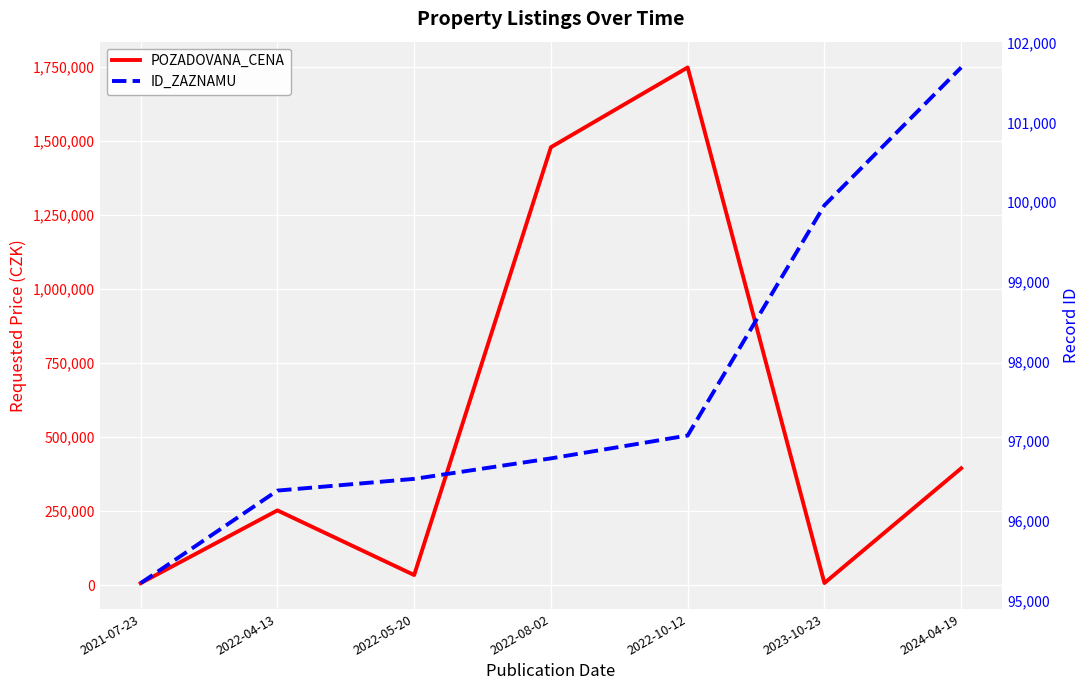

What is the sum of all ID_ZAZNAMU values?

683633